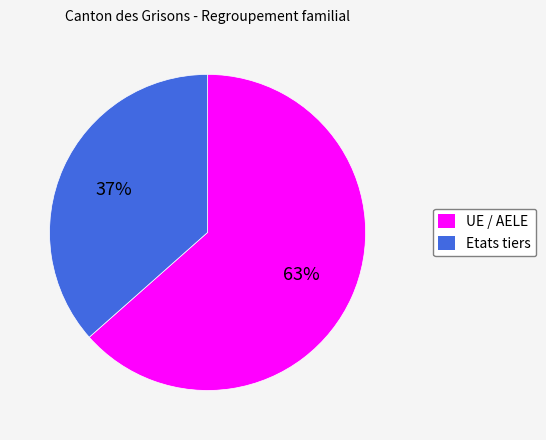

Combined, do Etats tiers and UE / AELE account for over 50%?

Yes